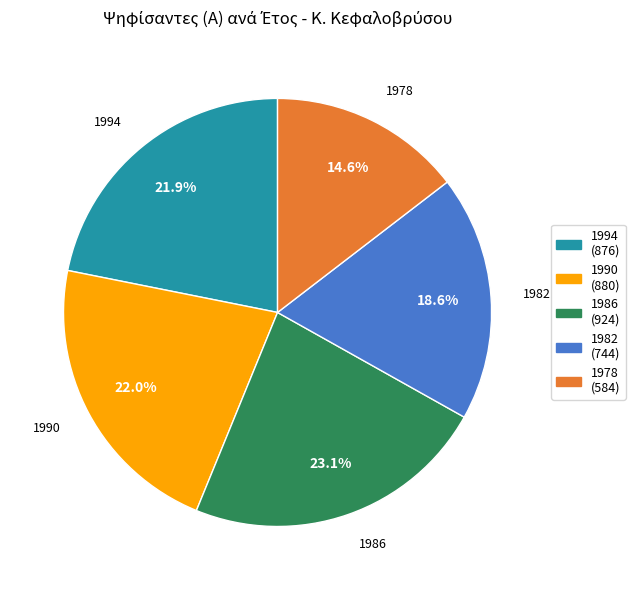

Which category has the biggest portion of the pie?

1986